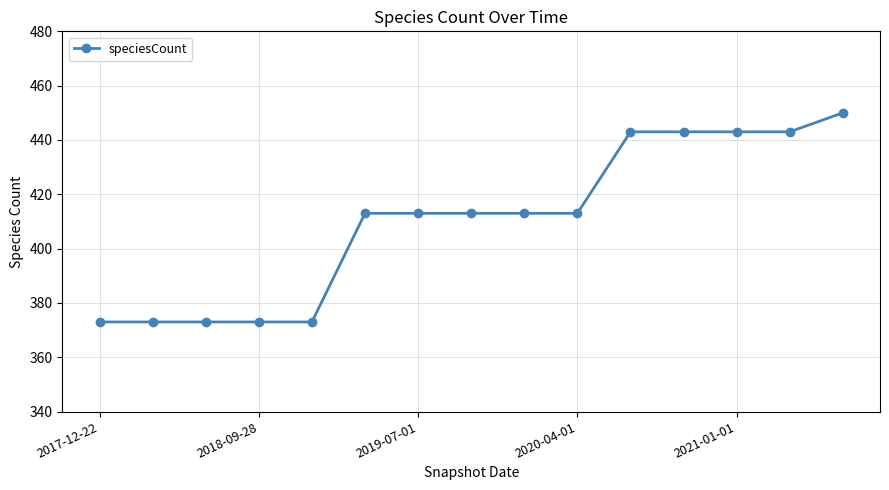

What is the average value?

410